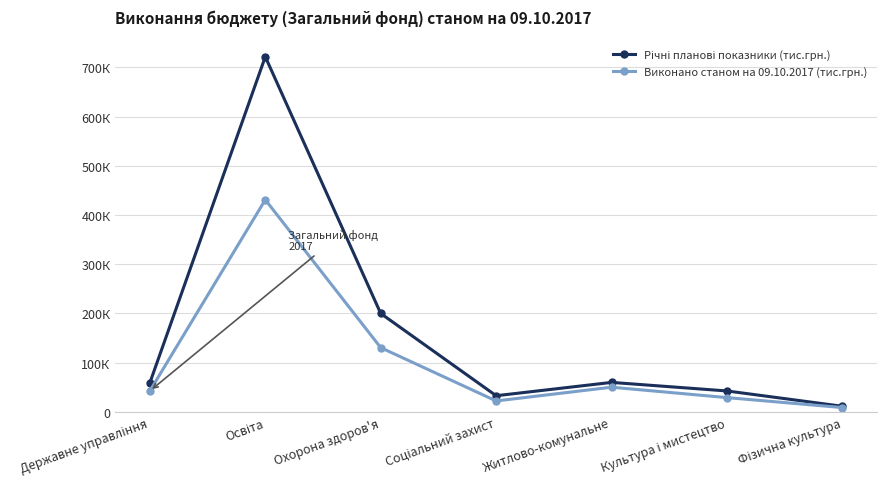

At how many categories does at least one series exceed 606232?

1